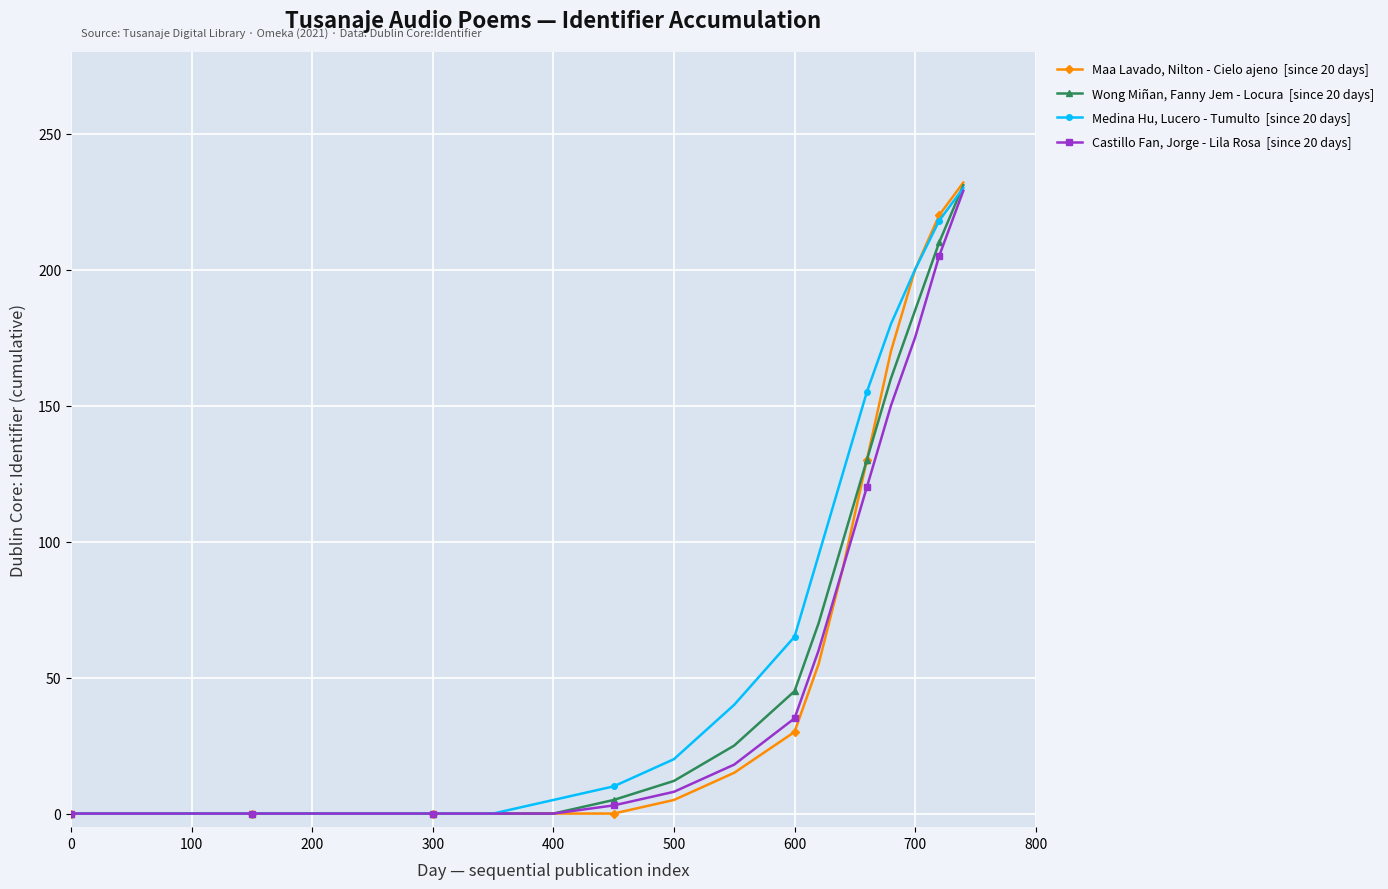

What is the maximum value shown in the chart?

232